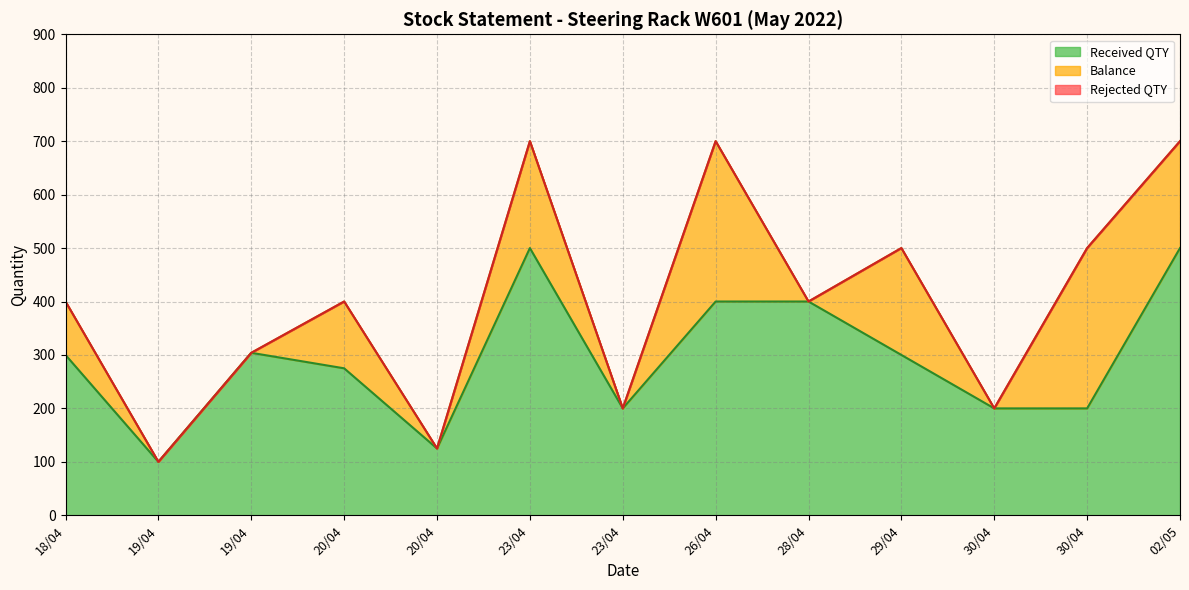

The value of Balance at 02/05 is 200. True or false?

True